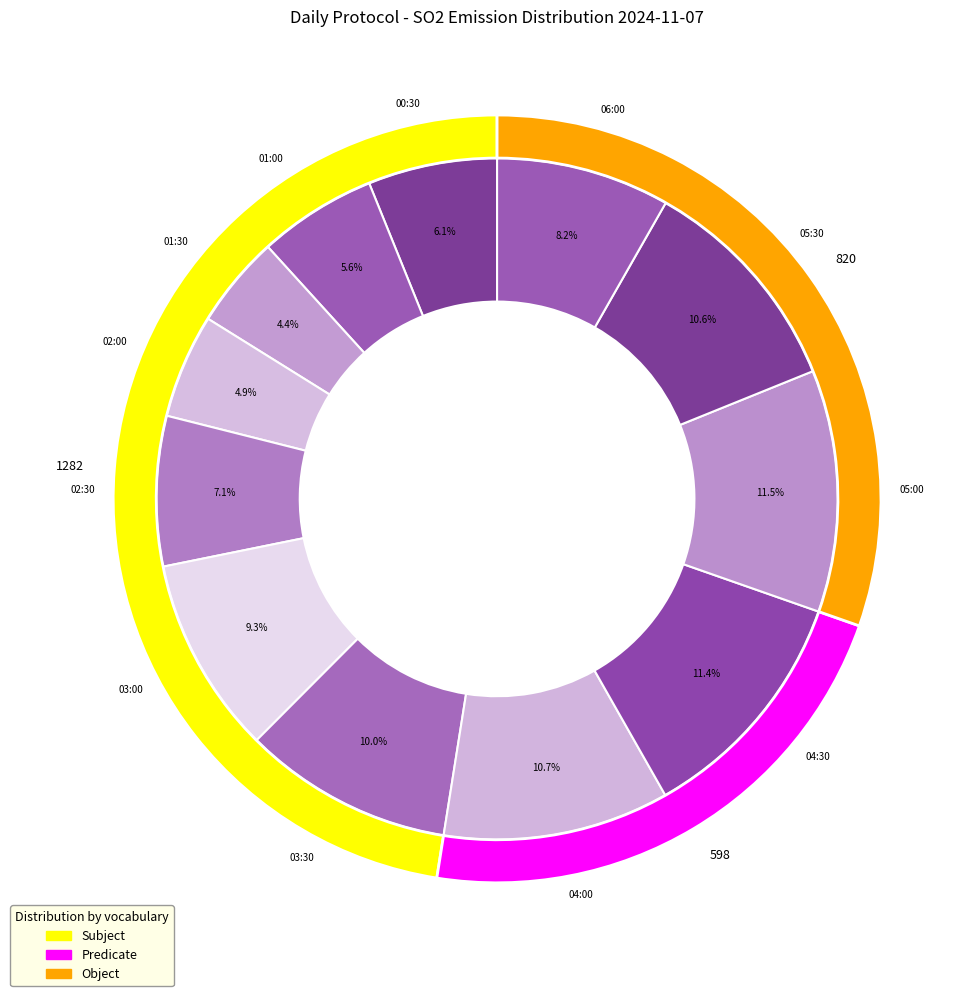

How many slices are in this pie chart?

6